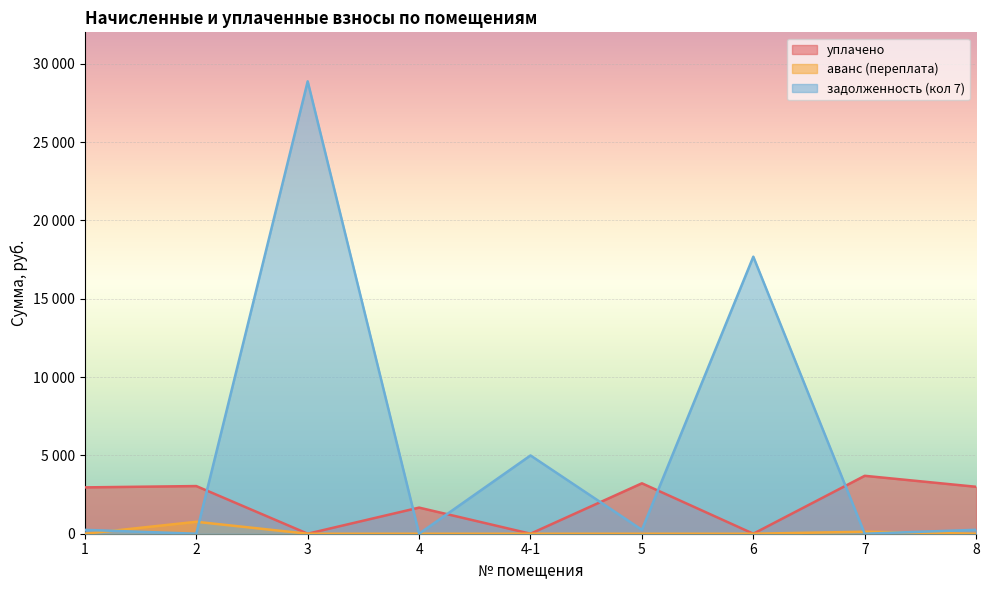

What is the difference between the maximum and minimum values in the уплачено series?

3696.0